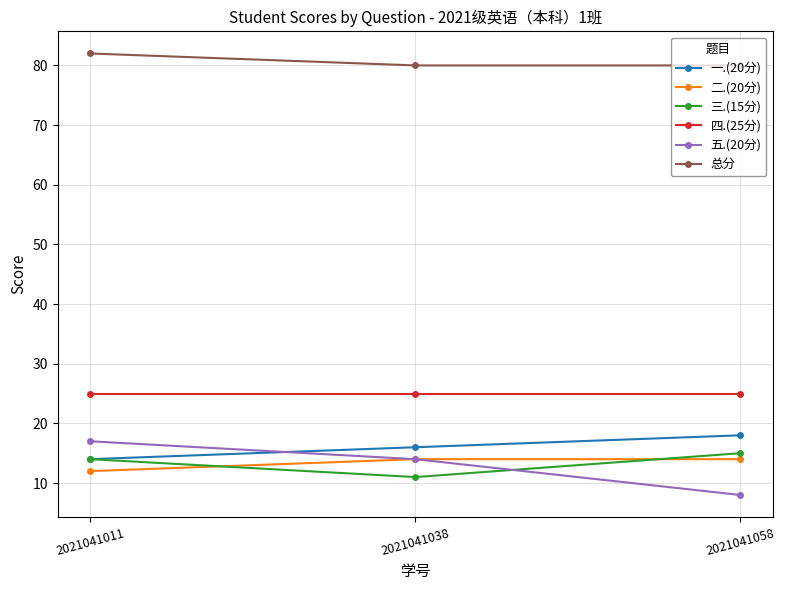

Where does the 五.(20分) series first go above 14?

2021041011